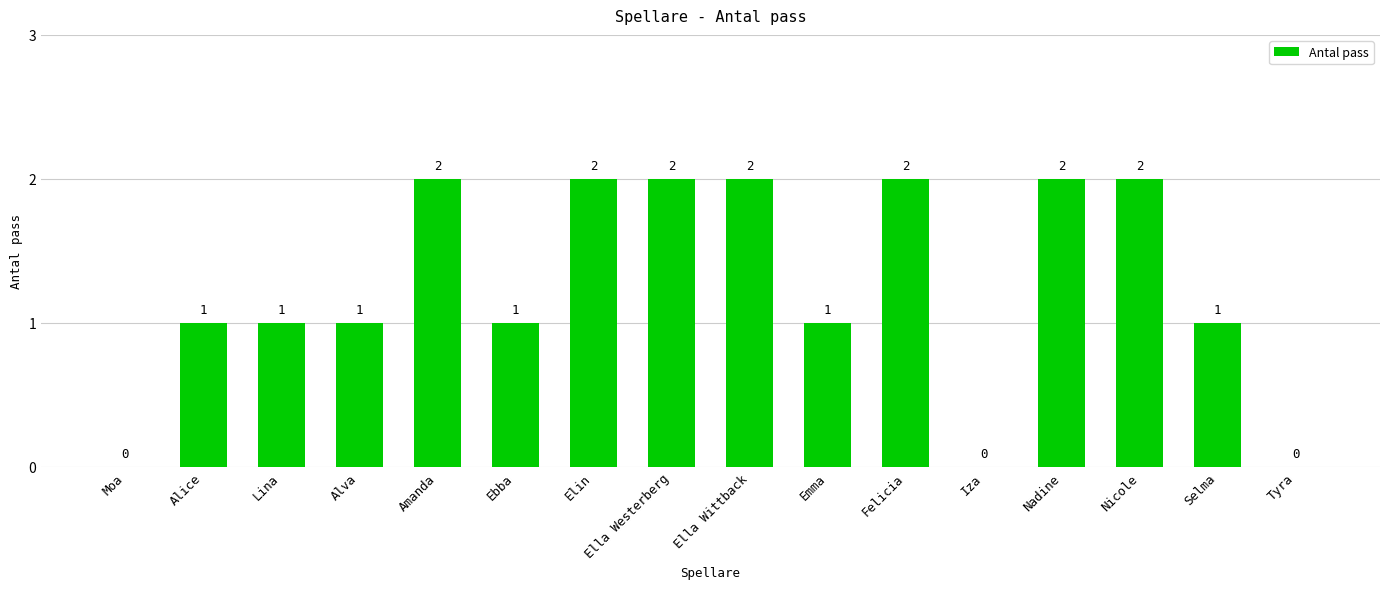

What is the sum of the values at Nicole and Lina?

3